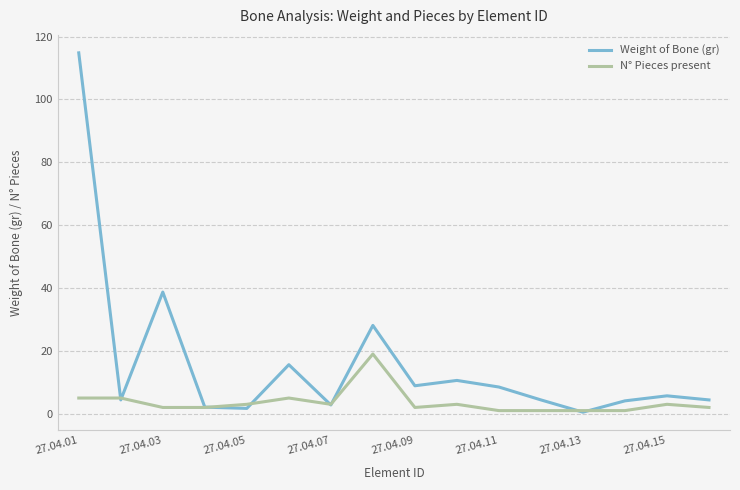

Which series has the largest range (max minus min)?

Weight of Bone (gr)